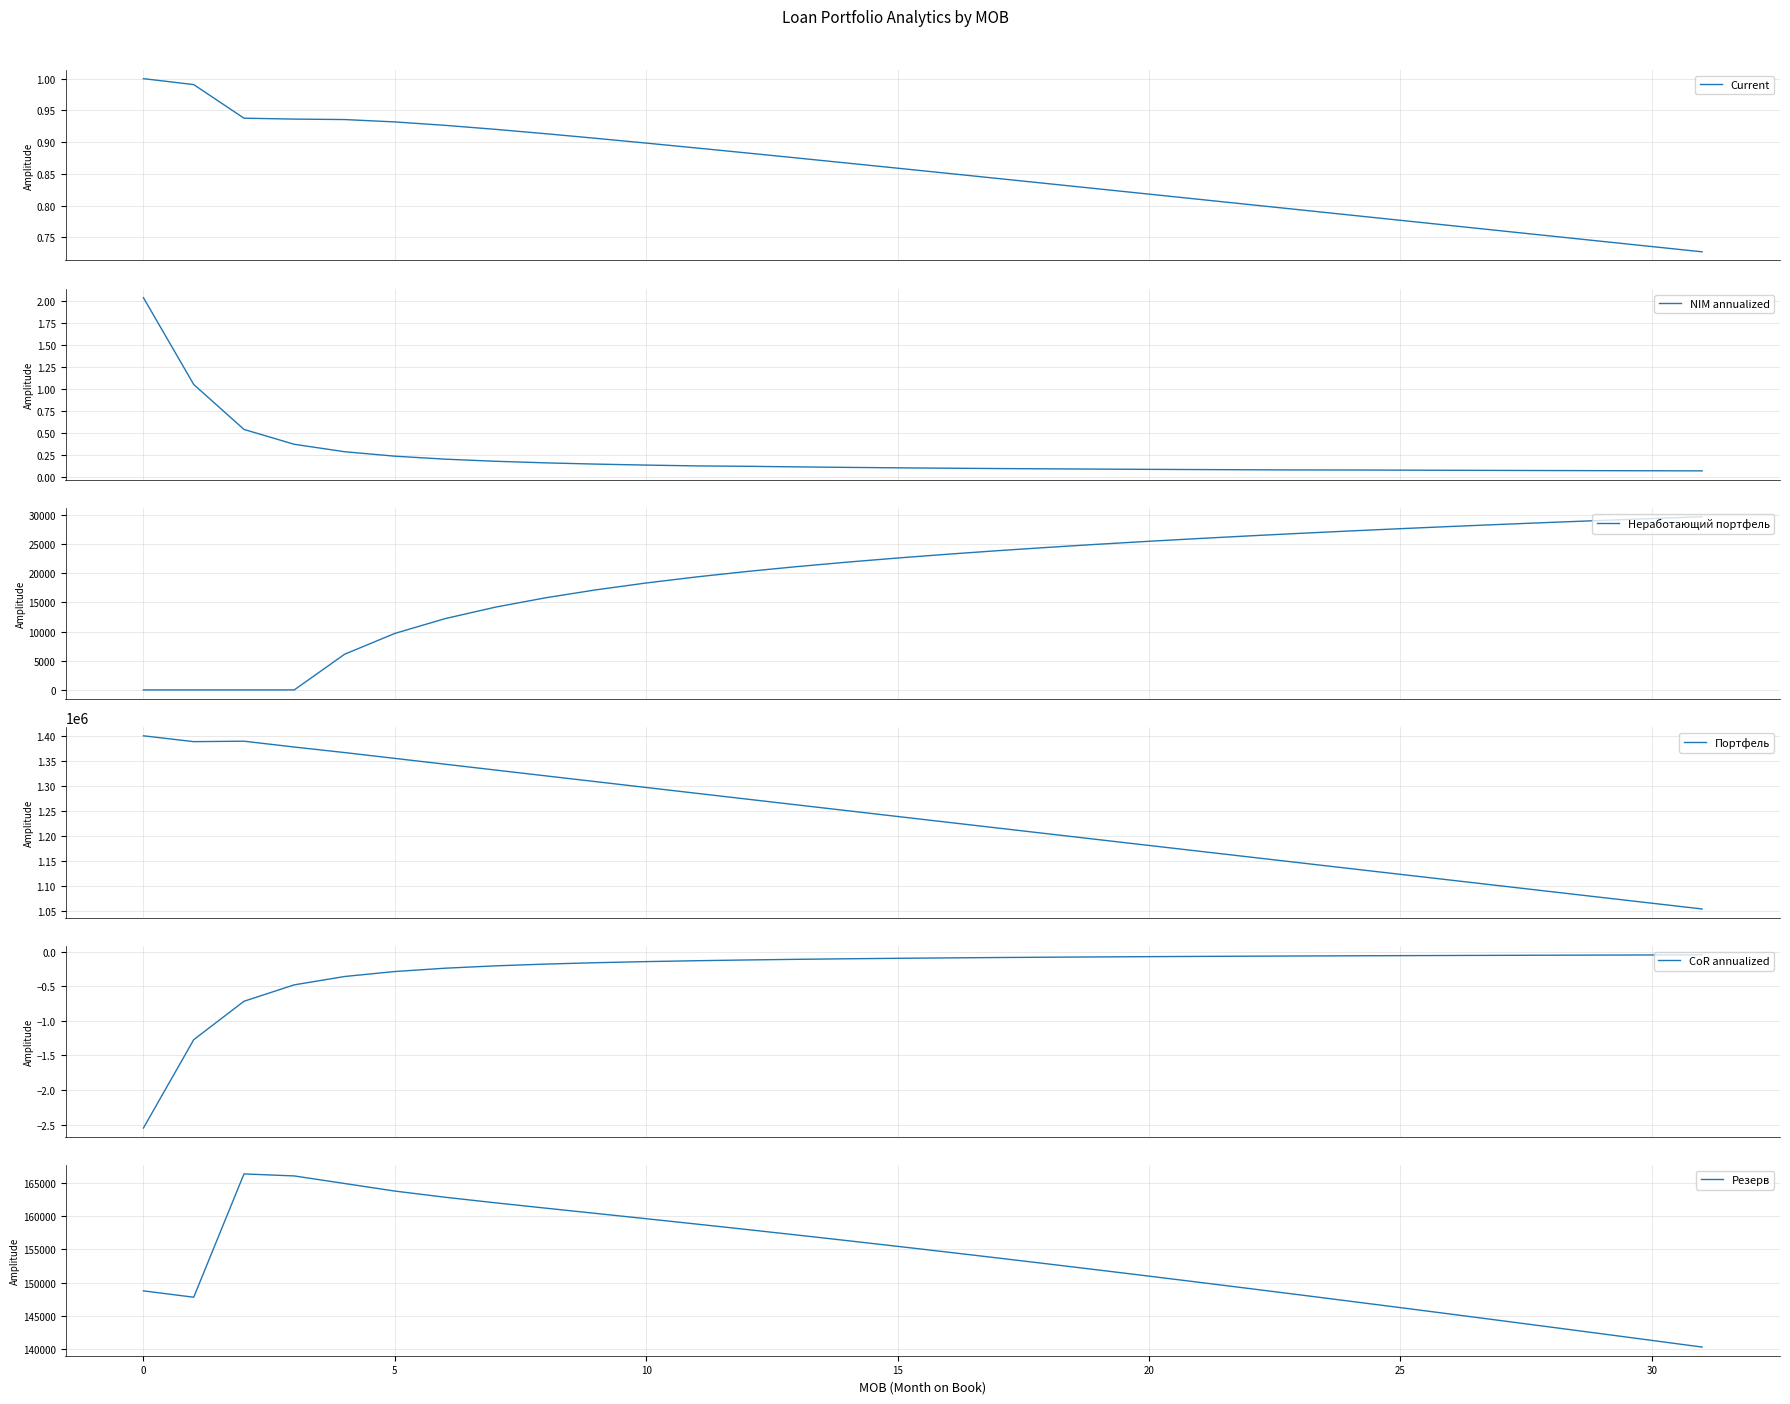

True or false: NIM annualized and Резерв cross at least once.

False